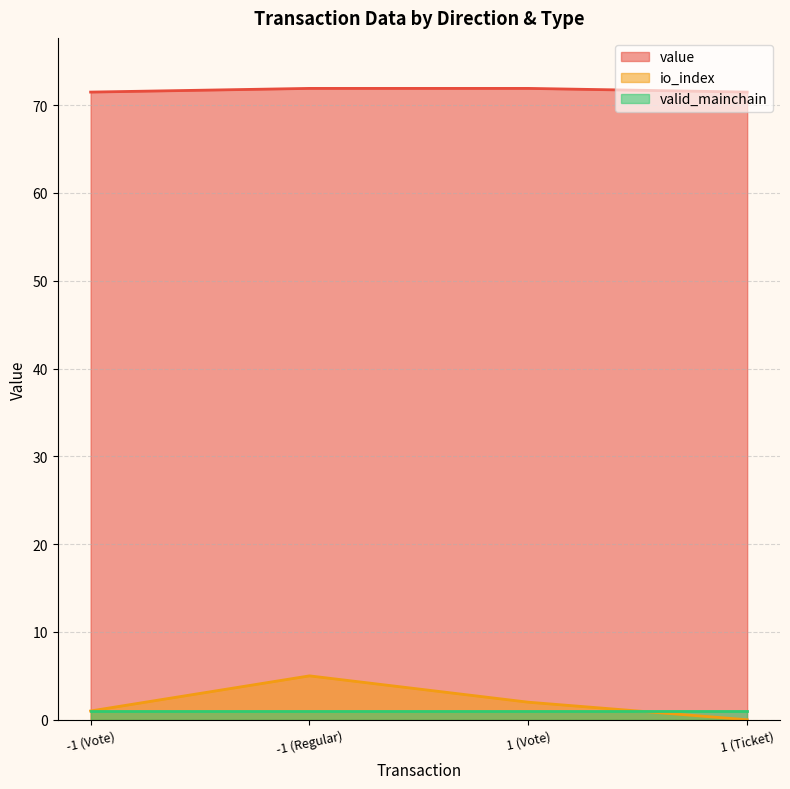

The value of io_index at 1 (Ticket) is -1.8. True or false?

False